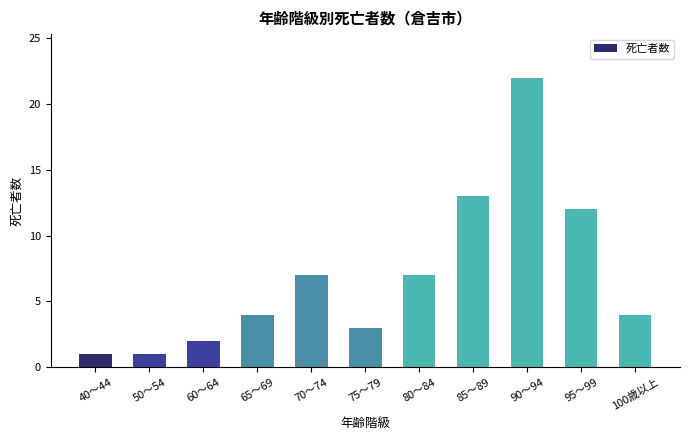

Between 65～69 and 95～99, which is larger?

95～99